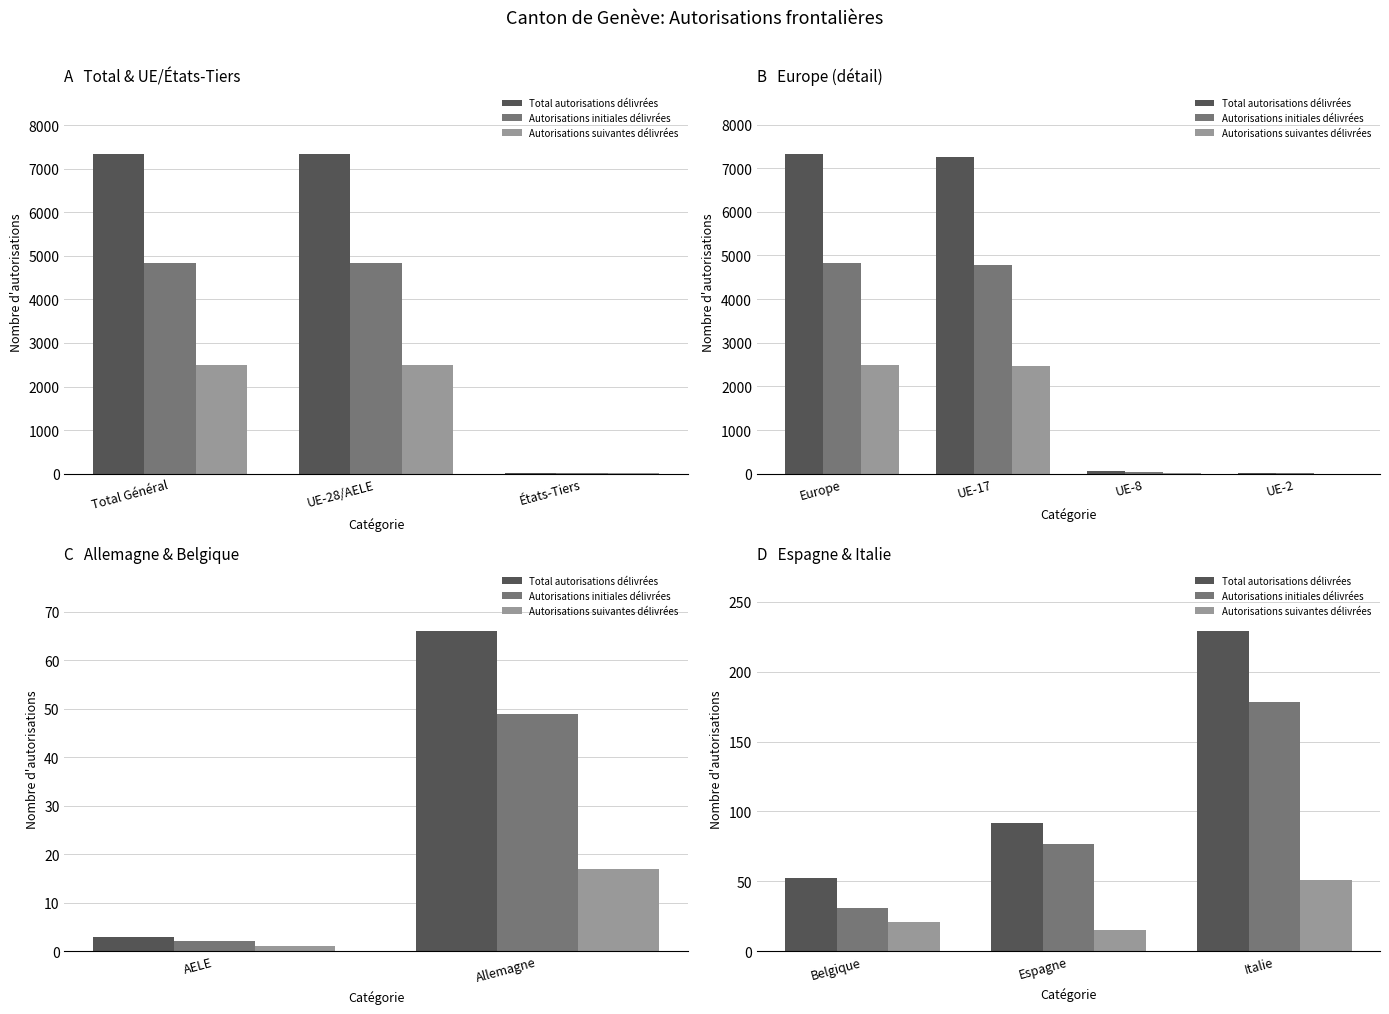

What is the average value of the Autorisations initiales délivrées series?

95